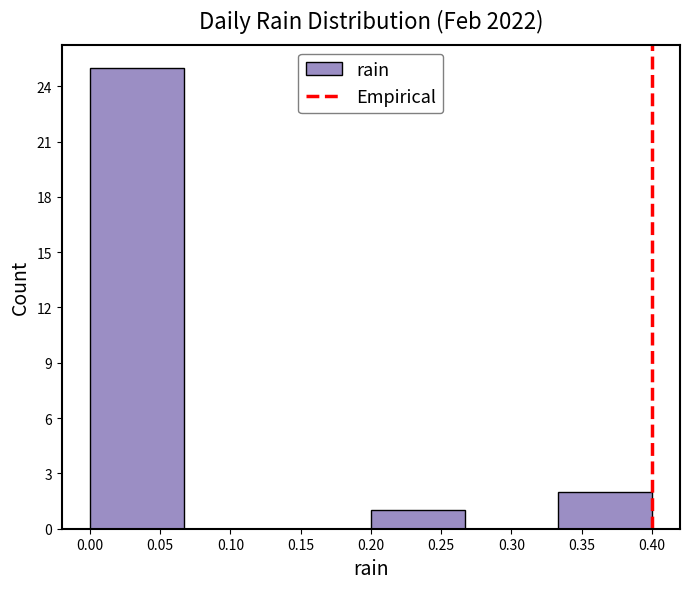

Over which range of the x-axis is the bar tallest?

0.000 to 0.065